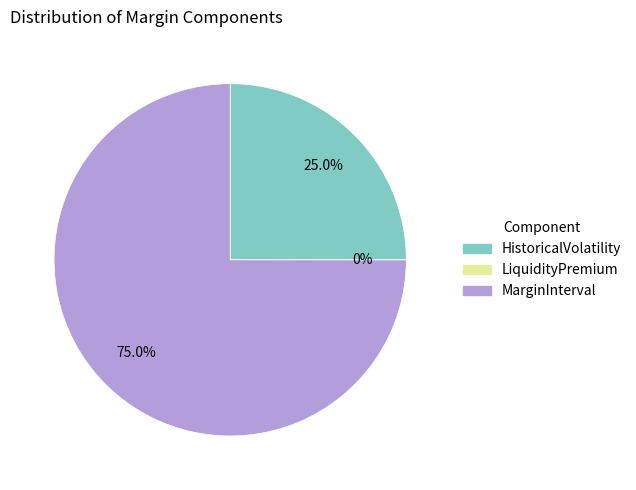

Does MarginInterval account for over 50% of the chart?

Yes